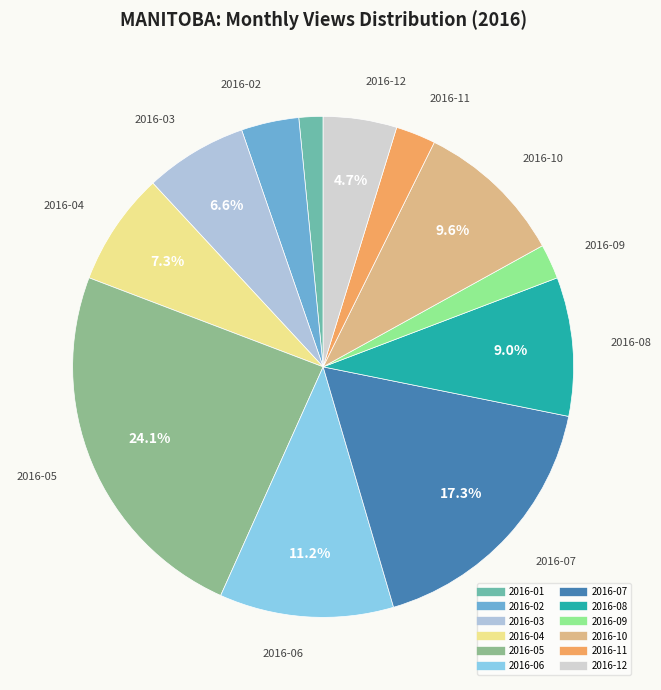

The 2016-03 slice represents 1% of the pie. True or false?

False